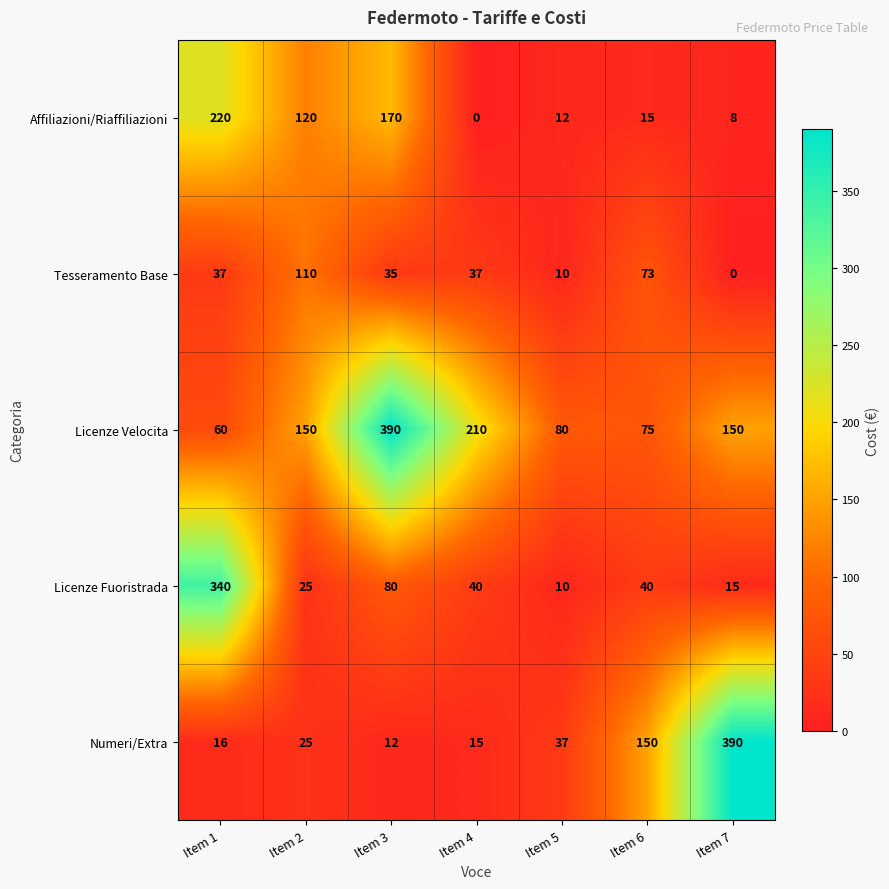

What is the difference between the highest and lowest values at Item 6?

135